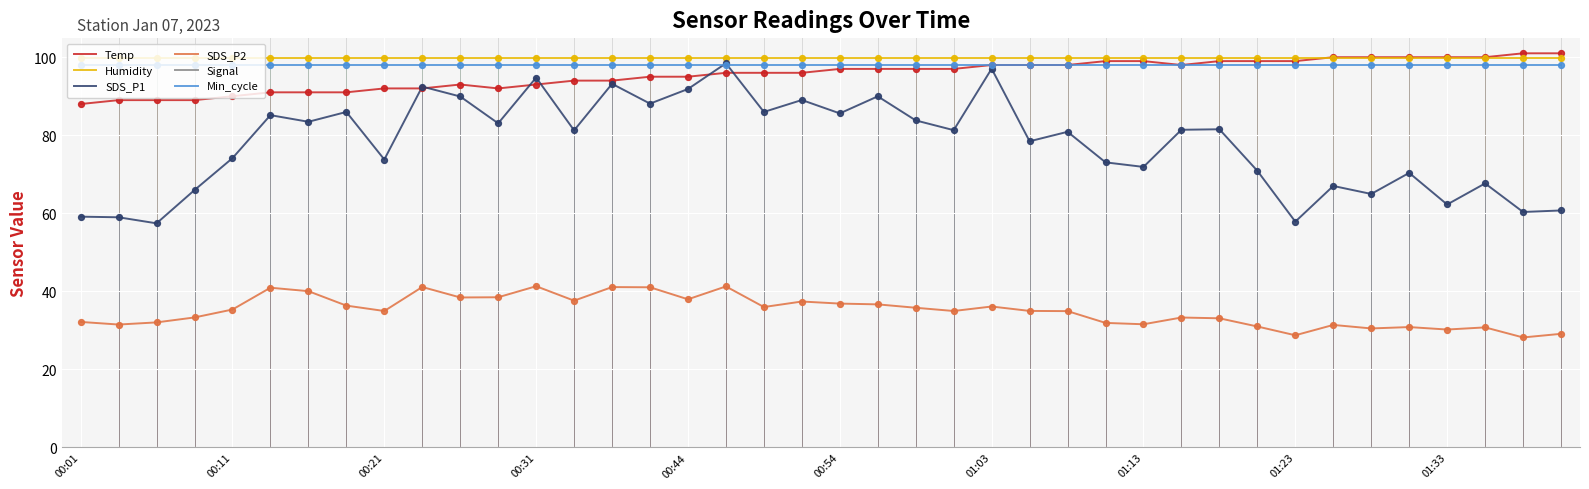

True or false: Humidity and Min_cycle cross at least once.

False